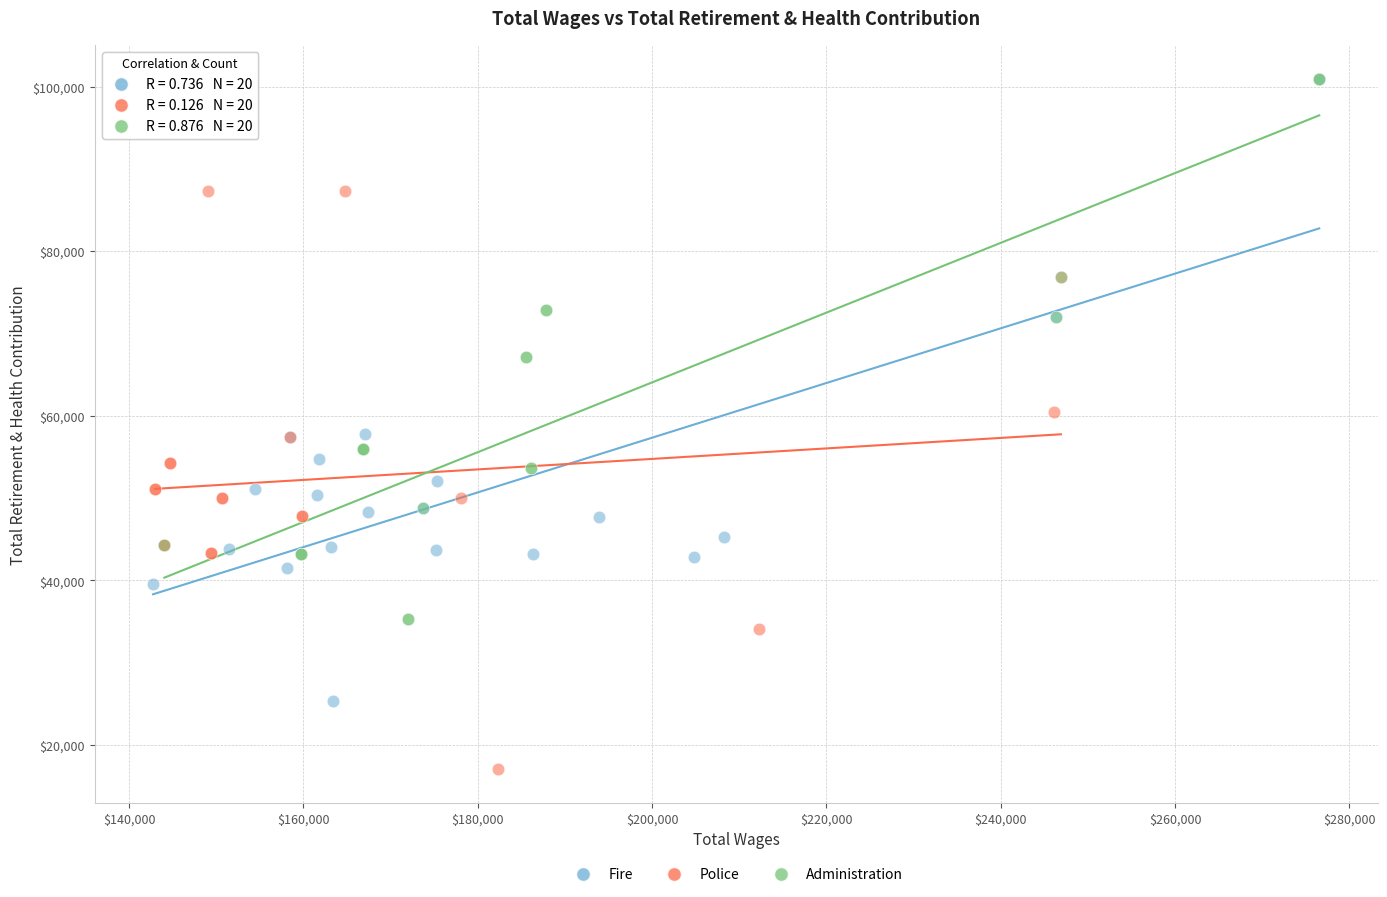

What are all the series names shown in the legend?

Fire, Police, Administration